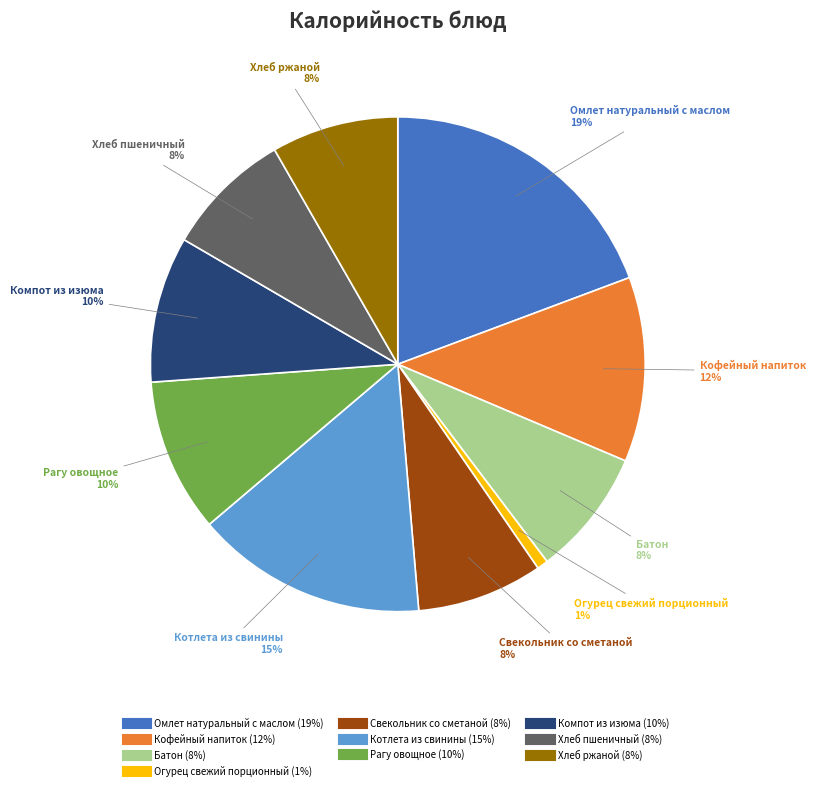

The Рагу овощное slice represents 10% of the pie. True or false?

True